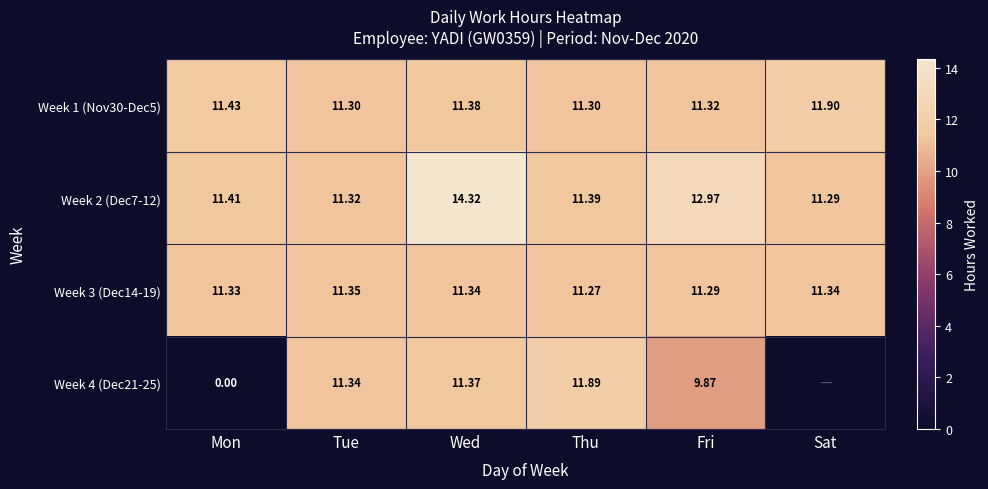

The Week 1 (Nov30-Dec5) series shows 11.4 at Wed. True or false?

True